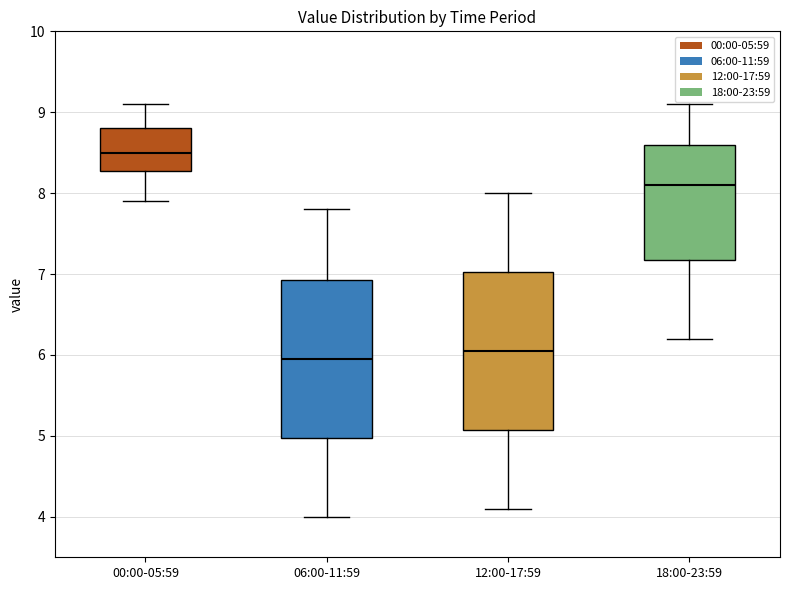

Where is the upper edge of the box for 00:00-05:59 on the y-axis? The values are not printed on the chart, so give them approximately, as read against the axis.

8.8